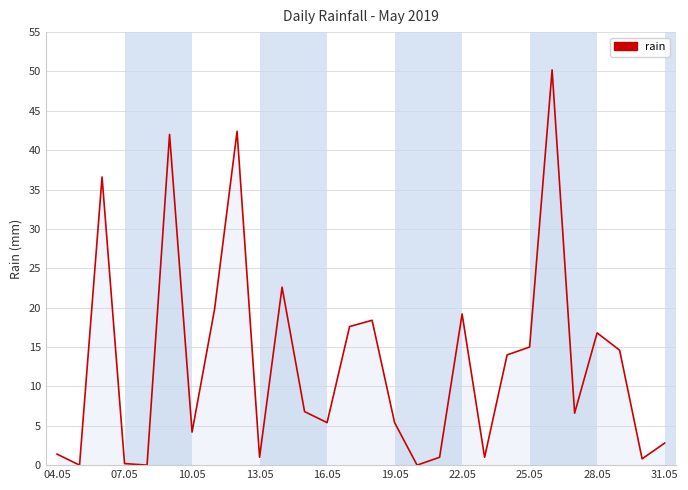

What is the maximum value shown in the chart?

50.2